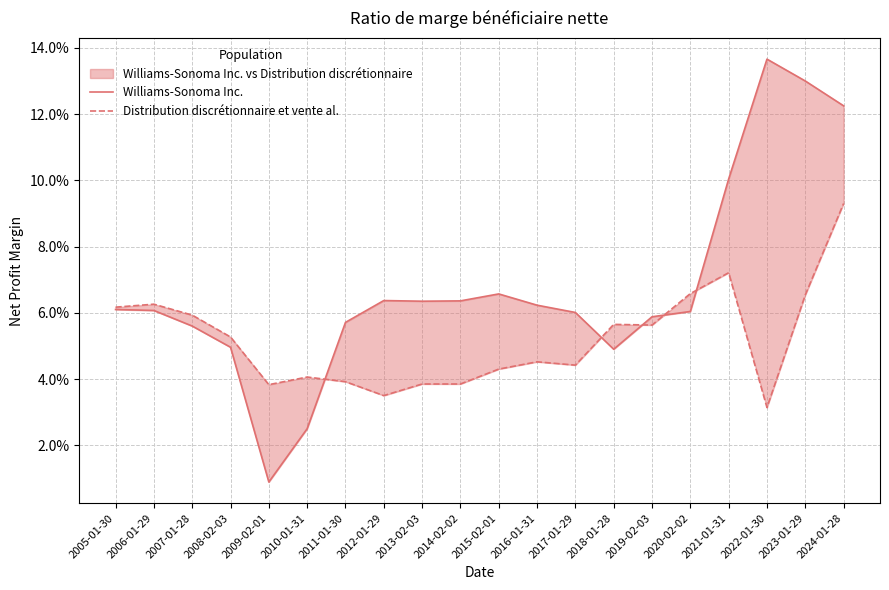

Which category has the highest value across all series?

2022-01-30